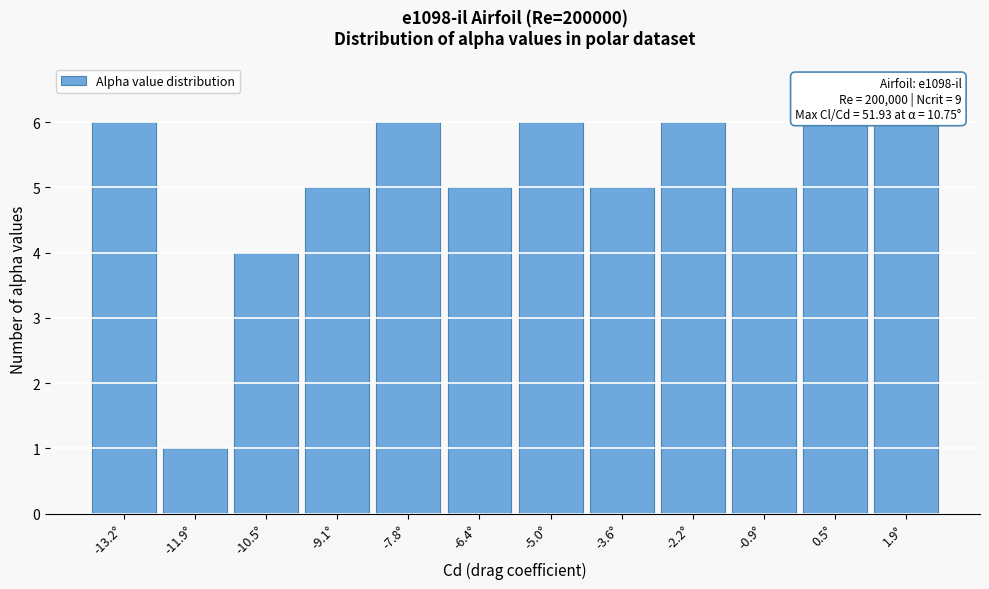

Reading left to right, what are all the values shown in this chart?

-13.2°=6	-11.9°=1	-10.5°=4	-9.1°=5	-7.8°=6	-6.4°=5	-5.0°=6	-3.6°=5	-2.2°=6	-0.9°=5	0.5°=6	1.9°=6